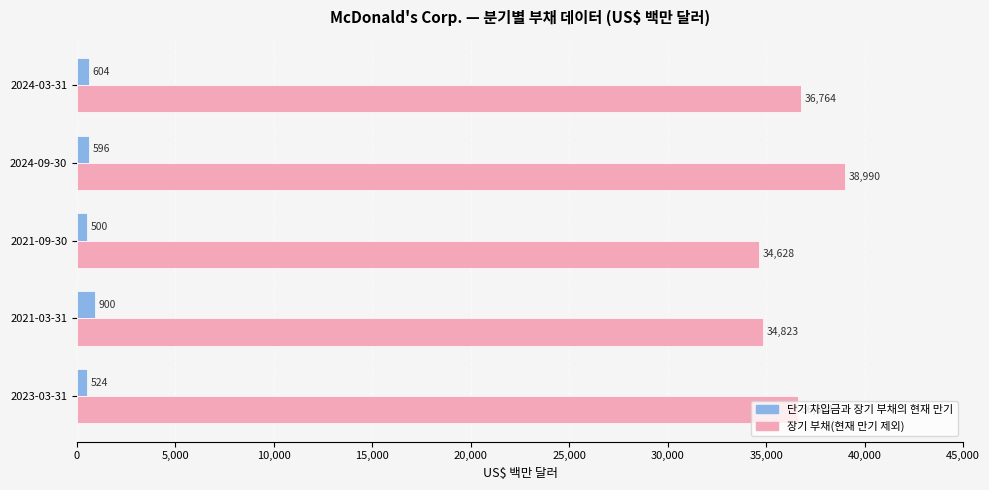

What is the total value across all series at 2021-03-31?

35723